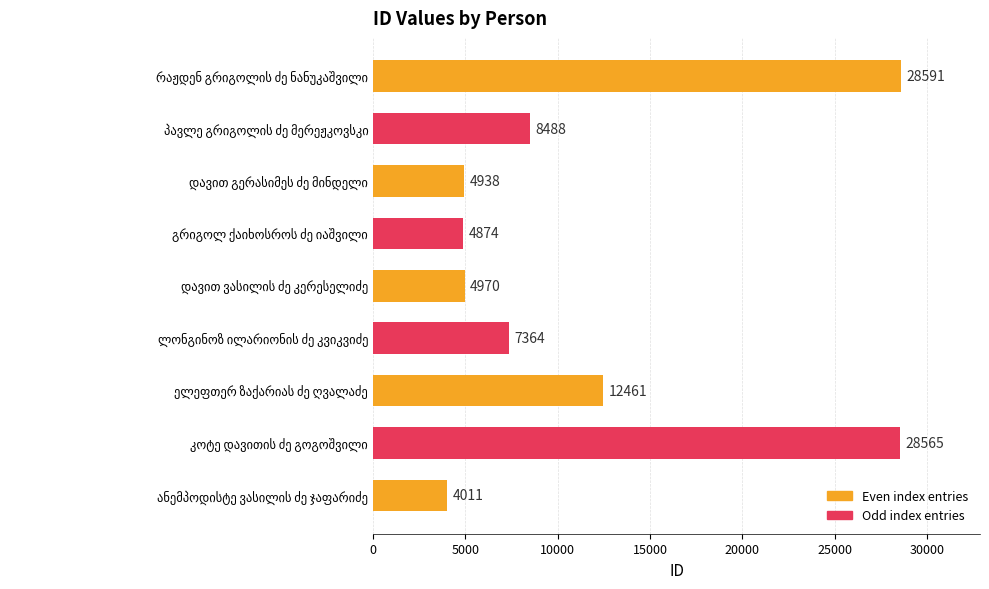

What is the average value?

11585